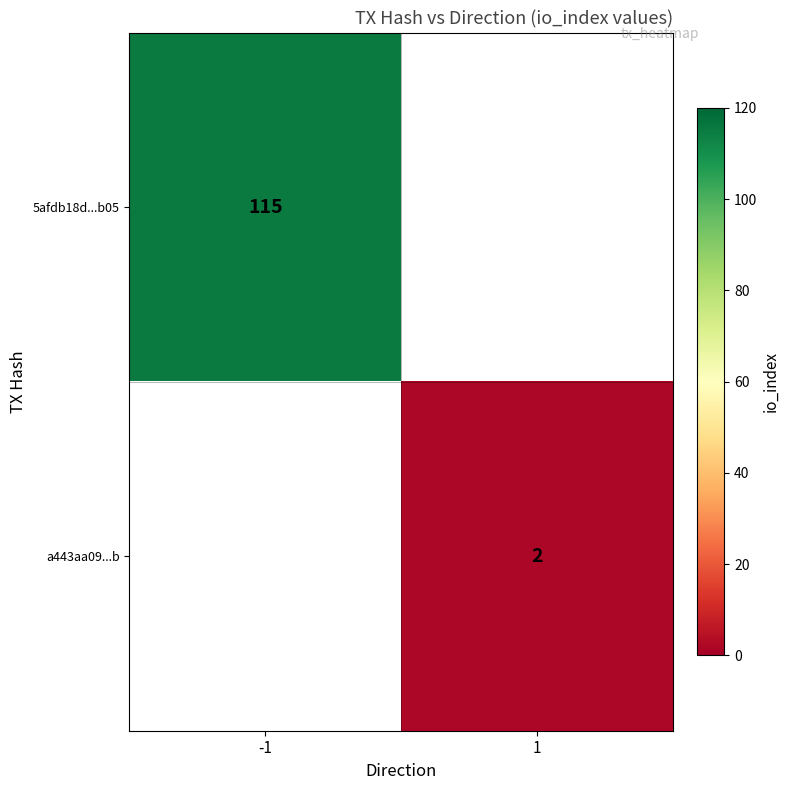

The value of a443aa09...b at 1 is 2. True or false?

True